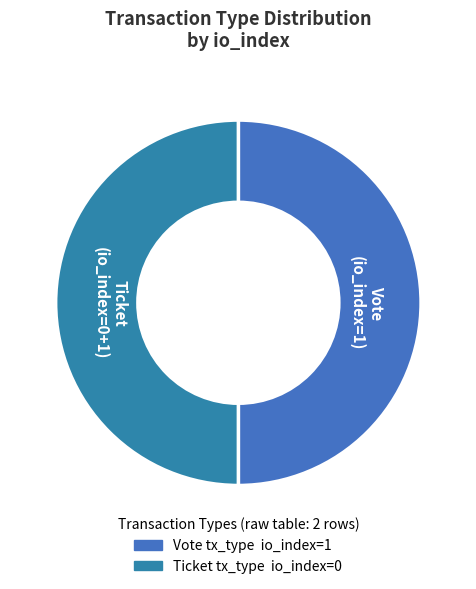

Rank the categories by value from lowest to highest.

Ticket (io_index=0), Vote (io_index=1)